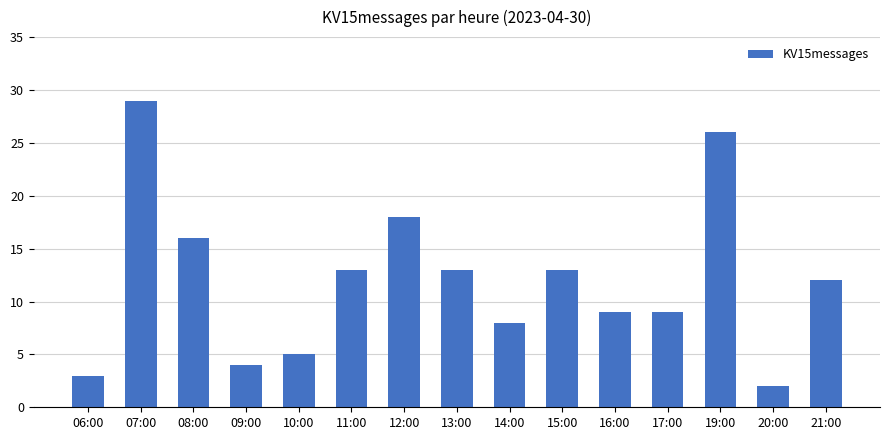

What is the smallest value displayed?

2